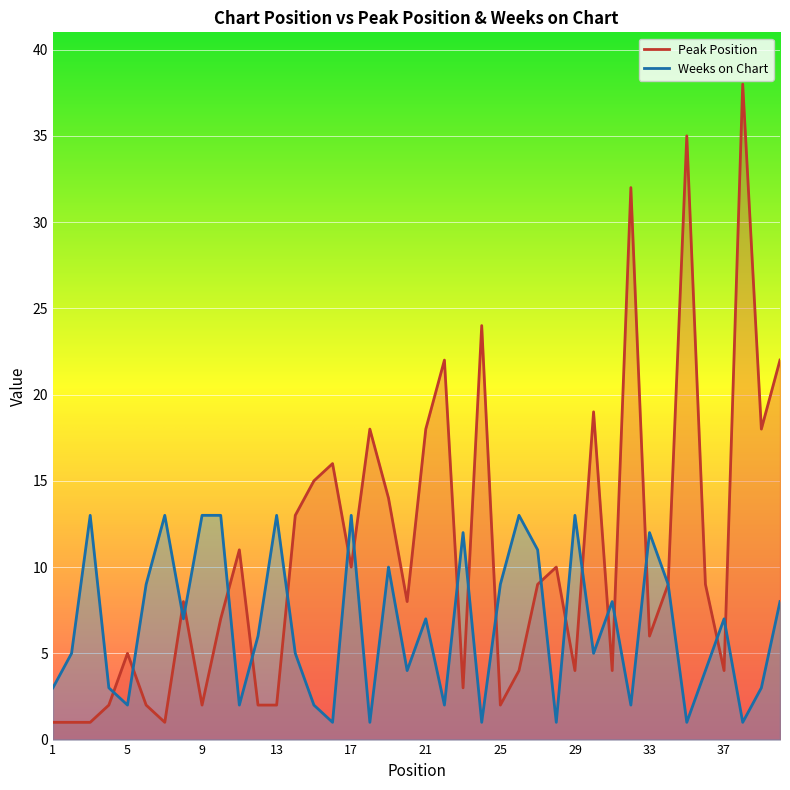

True or false: Weeks on Chart has more than 0 points higher than both neighbors.

True